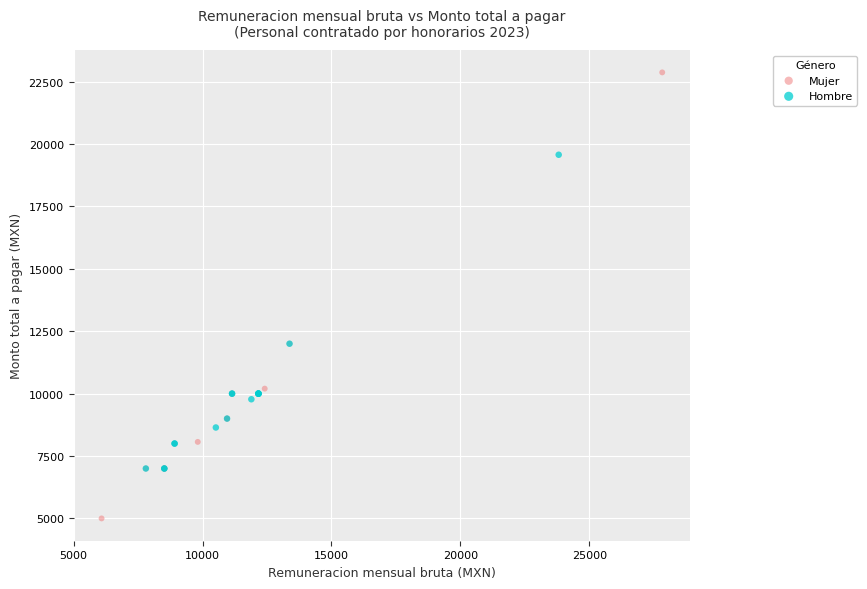

Which series contains the lowest Y value?

Mujer